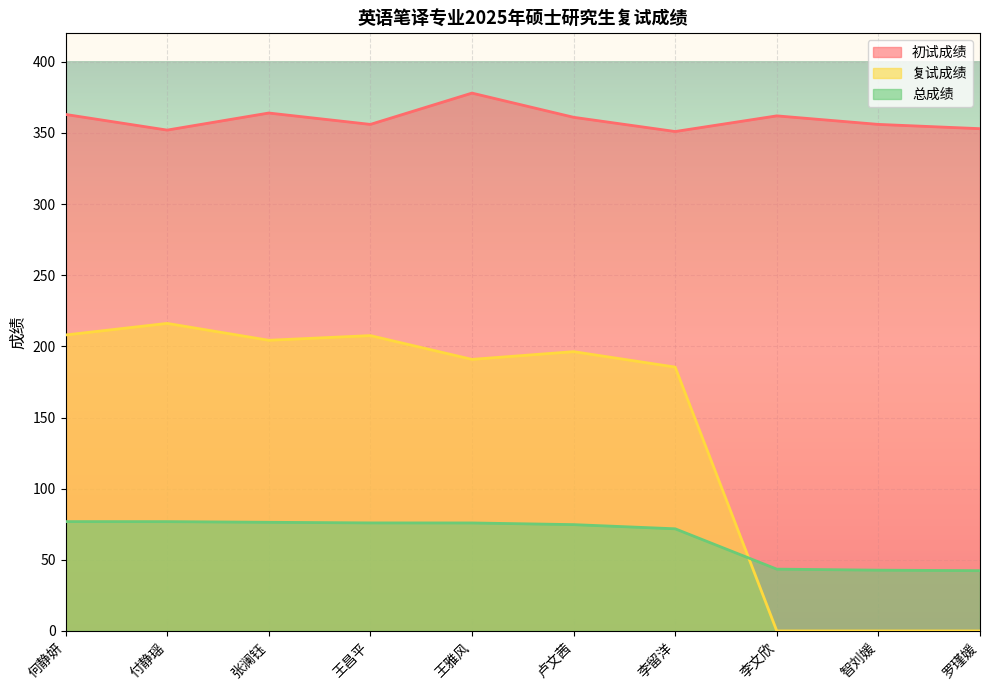

How many data points does each series have?

10